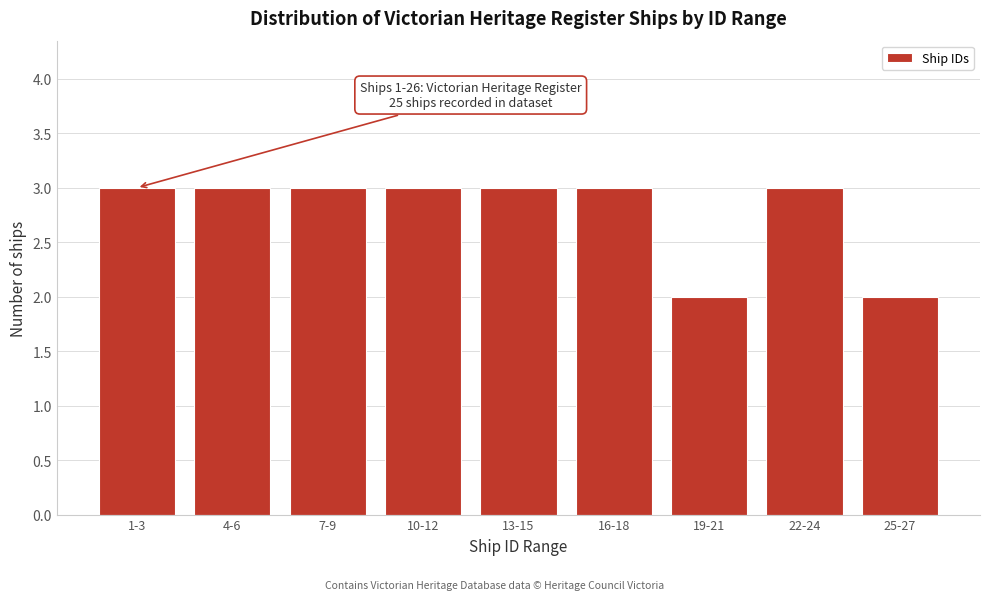

Reading left to right, transcribe all the data shown in this chart.

1-3=3	4-6=3	7-9=3	10-12=3	13-15=3	16-18=3	19-21=2	22-24=3	25-27=2